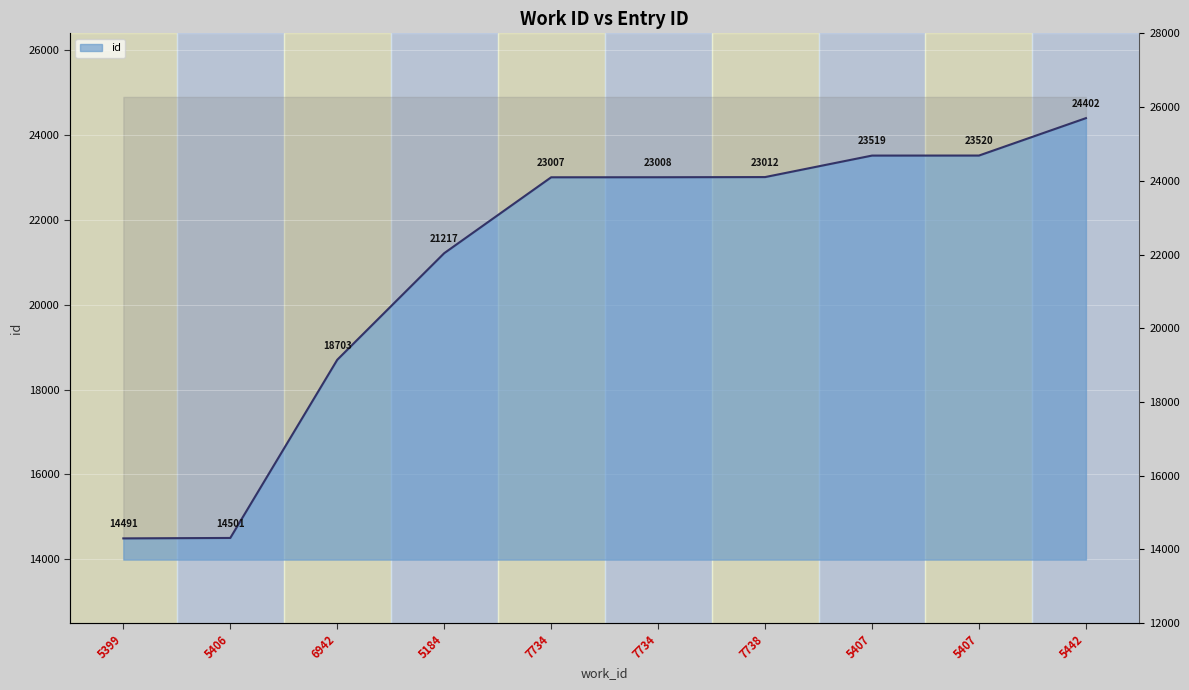

Reading left to right, what are all the values shown in this chart?

5399=14491	5406=14501	6942=18703	5184=21217	7734=23007	7734=23008	7738=23012	5407=23519	5407=23520	5442=24402